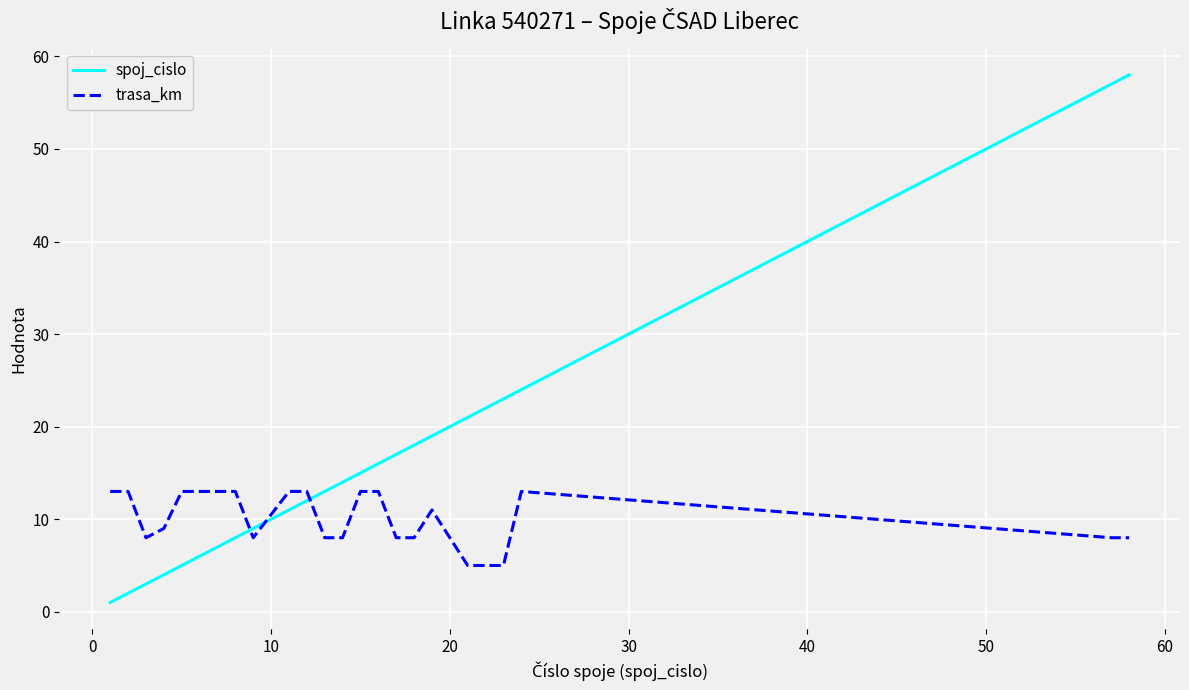

How many intersections are there between trasa_km and spoj_cislo?

3